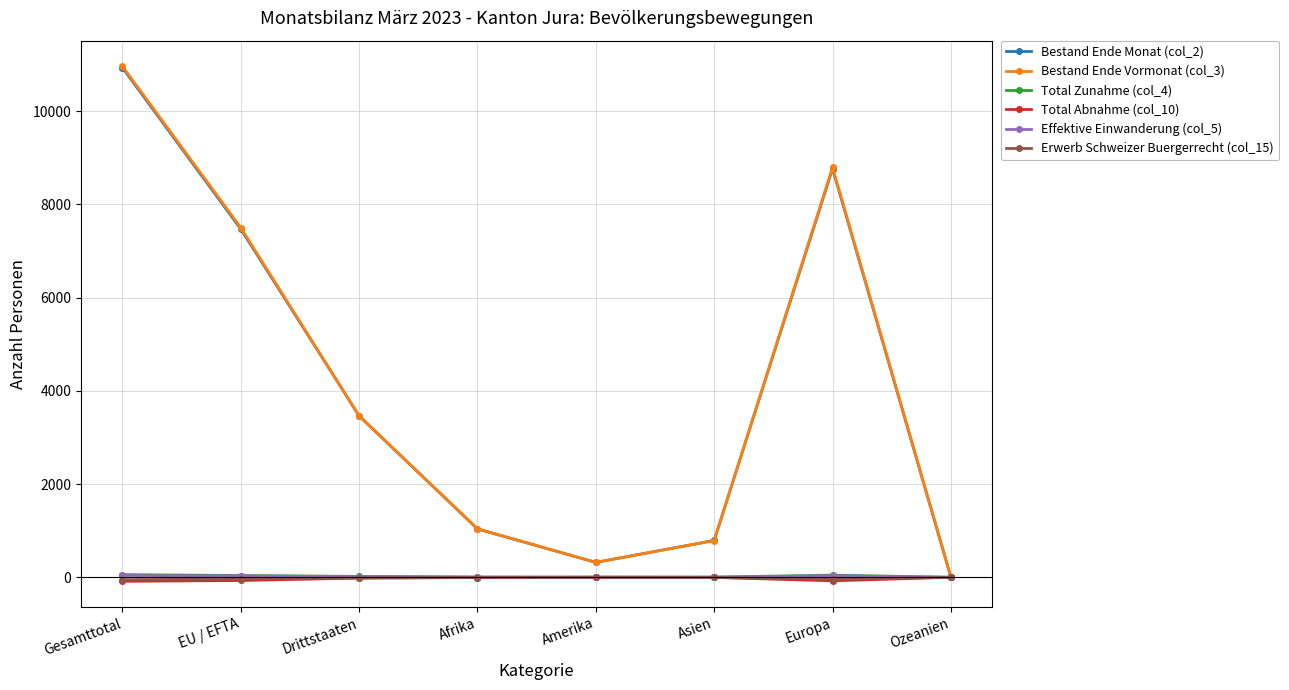

What is the label of the 2nd point from the left?

EU / EFTA